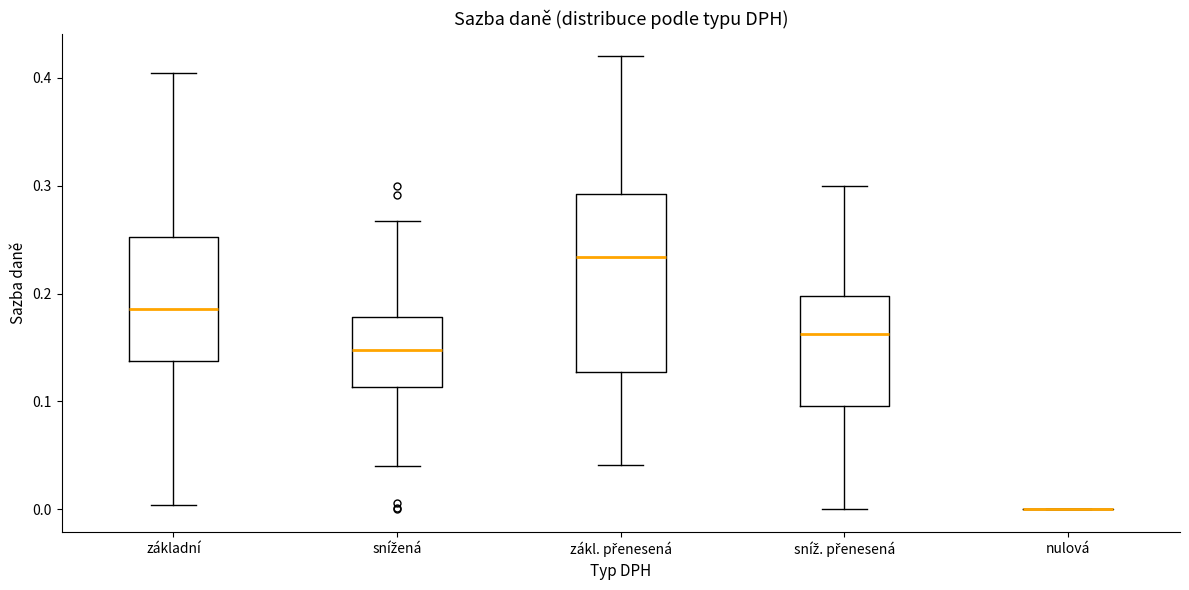

Reading left to right, read every box against the y-axis: the position of its median line, the range the box covers, and the ends of its whiskers. The values are not printed on the chart, so give them approximately, as read against the axis.

základní: median 0.19, box 0.14 to 0.25, whiskers 0.00 to 0.40
snížená: median 0.15, box 0.11 to 0.18, whiskers 0.04 to 0.27
zákl. přenesená: median 0.23, box 0.13 to 0.29, whiskers 0.04 to 0.42
sníž. přenesená: median 0.16, box 0.10 to 0.20, whiskers 0.00 to 0.30
nulová: box collapsed to a line at 0.00, whiskers 0.00 to 0.00